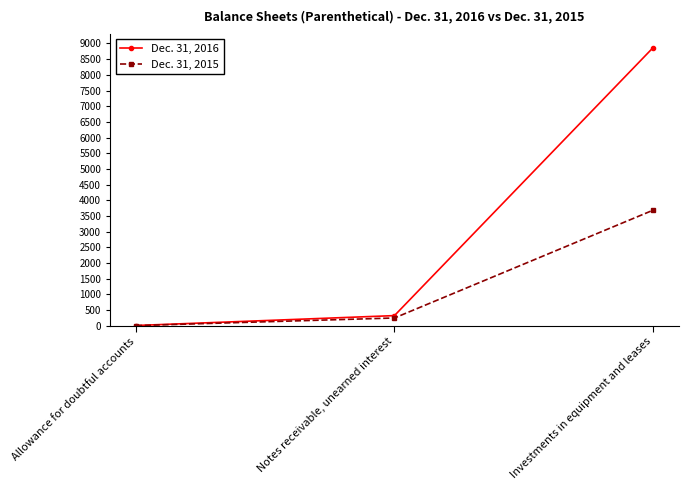

Which series changed the most between Notes receivable, unearned interest and Investments in equipment and leases?

Dec. 31, 2016